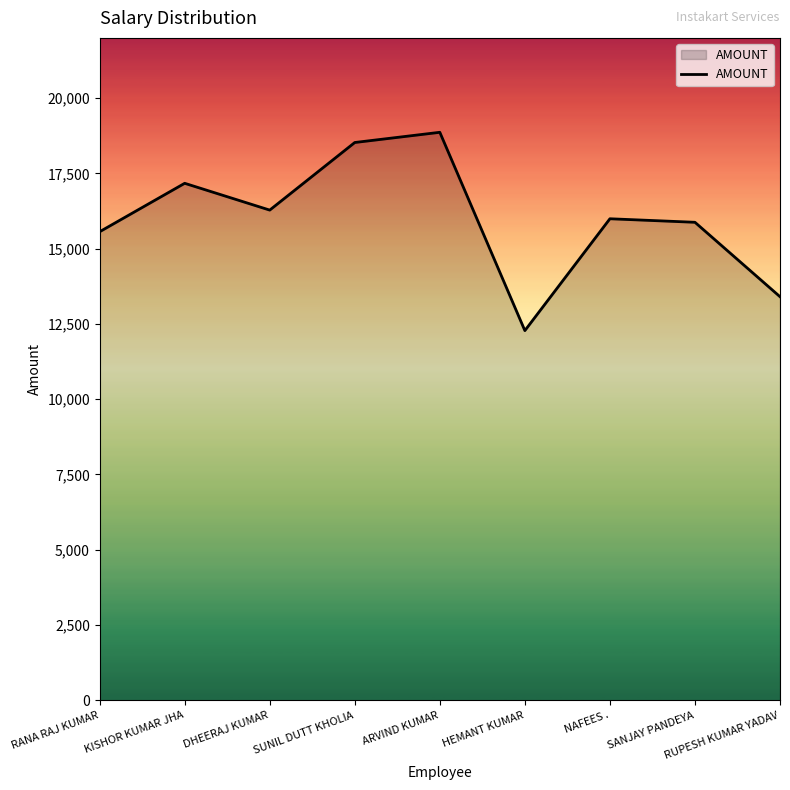

What is the difference between the values at HEMANT KUMAR and RUPESH KUMAR YADAV?

1126.0